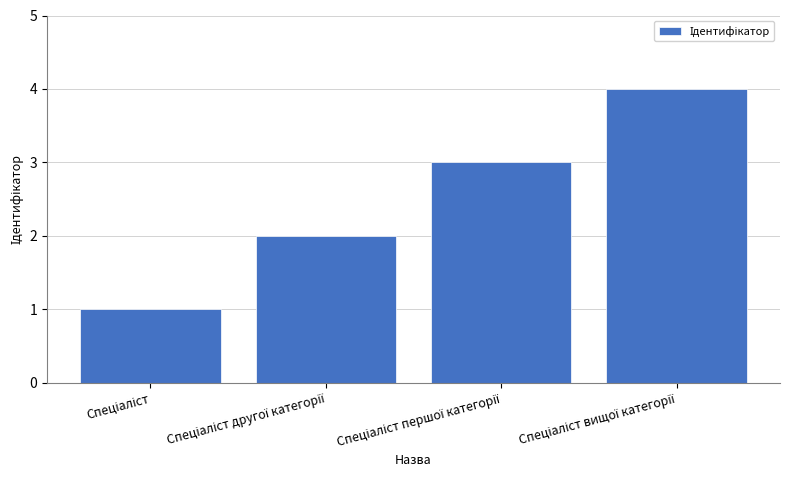

What is the difference between the maximum and minimum values?

3